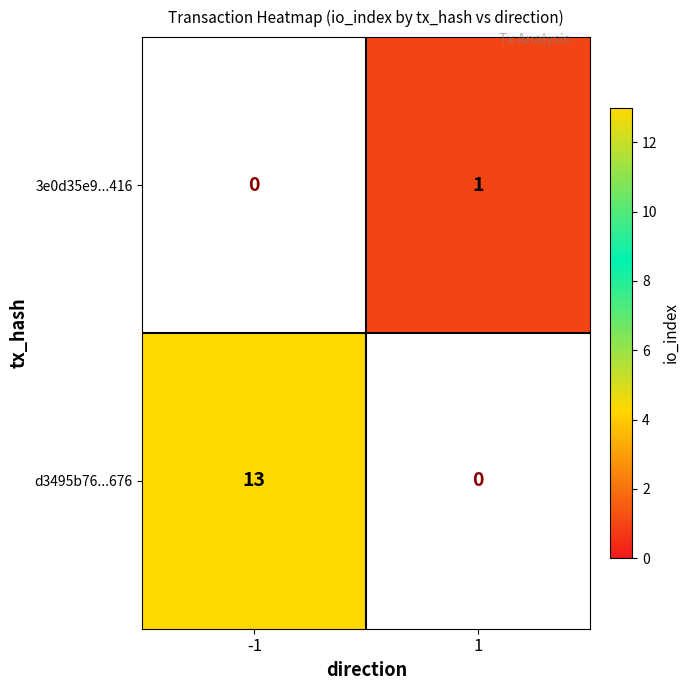

What value does the d3495b76...676 series have at -1?

13